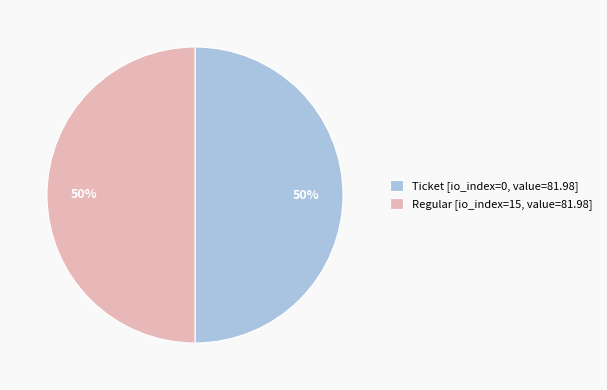

To the nearest percent, what is the combined percentage of Regular [io_index=15, value=81.98] and Ticket [io_index=0, value=81.98]?

100%